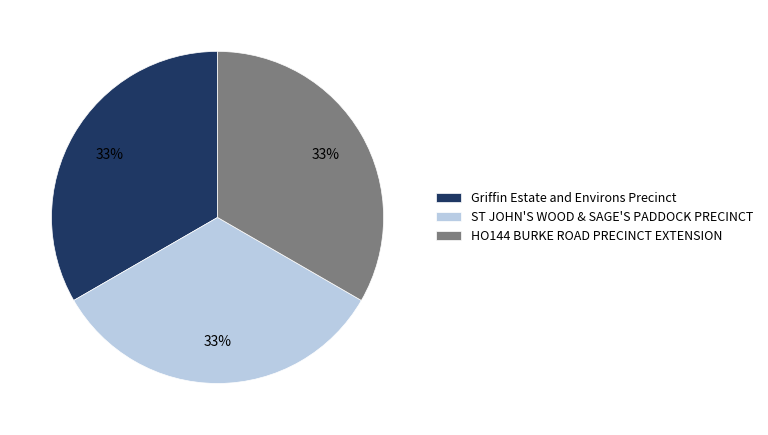

To the nearest percent, what is the average slice percentage?

33%